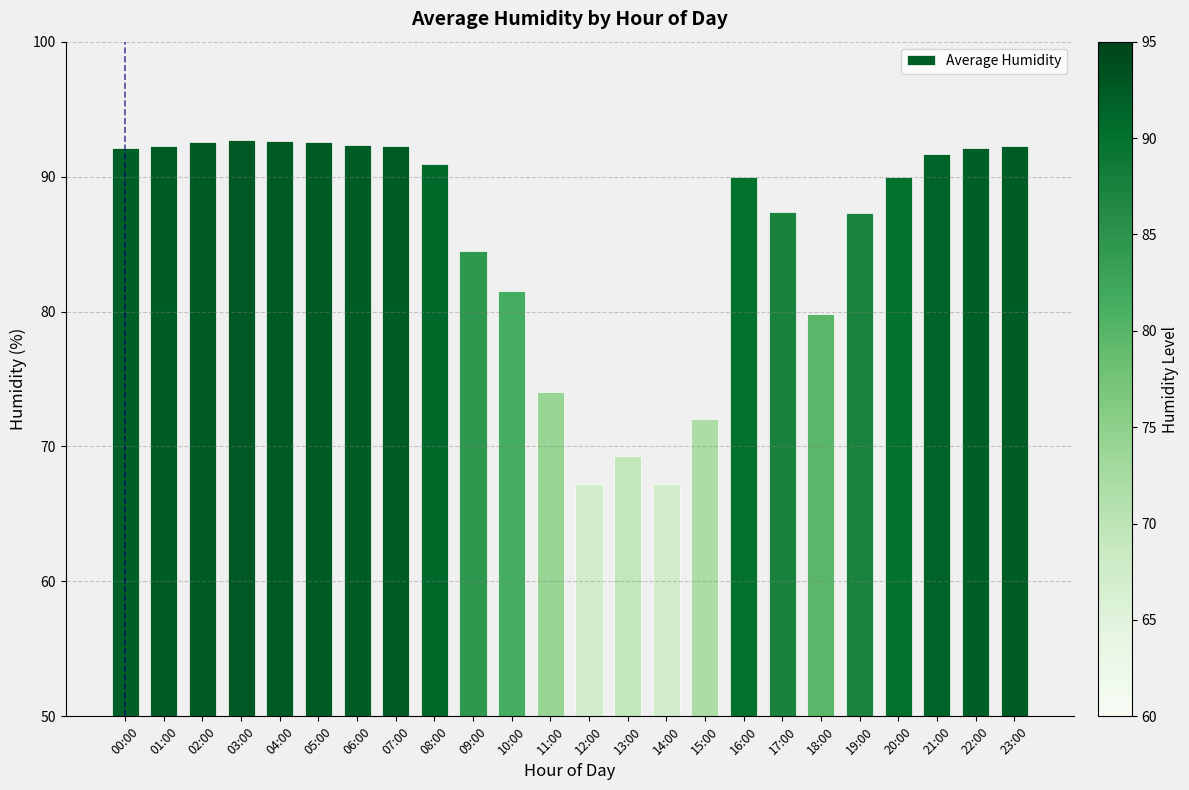

How many series are shown in this chart?

1